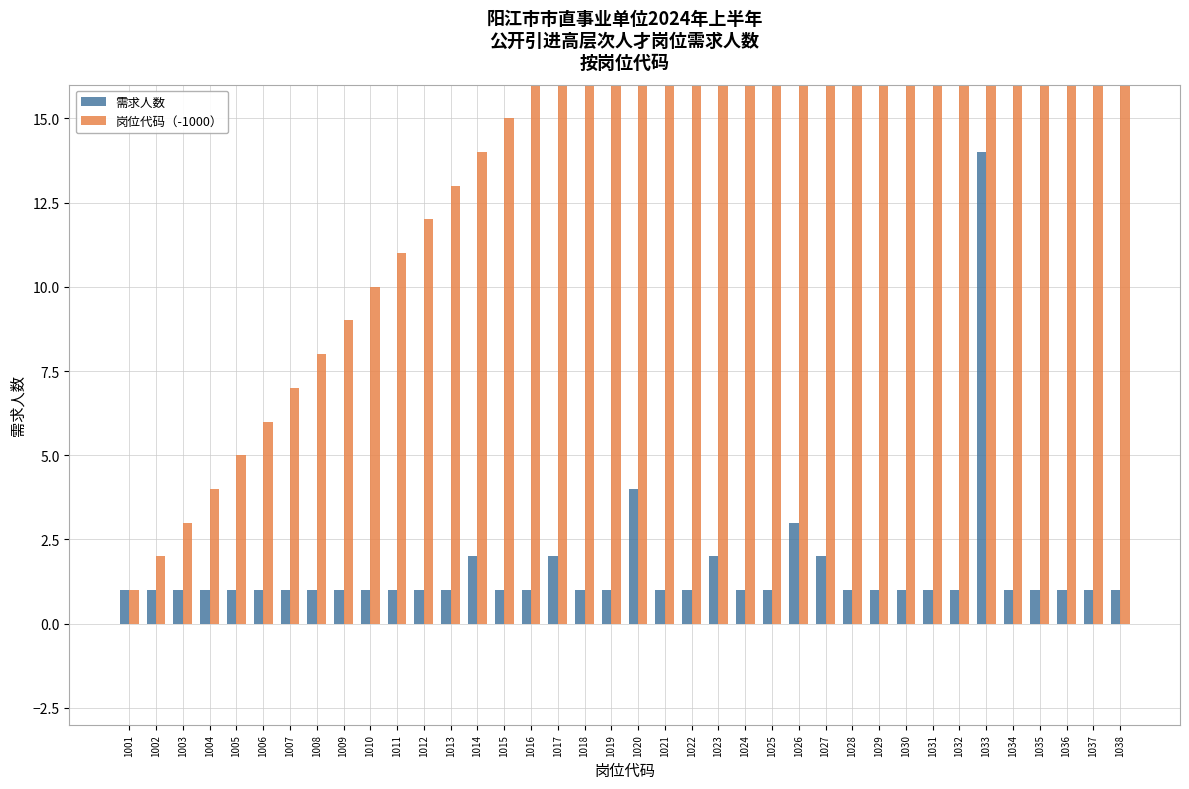

What is the maximum value shown in the chart?

38